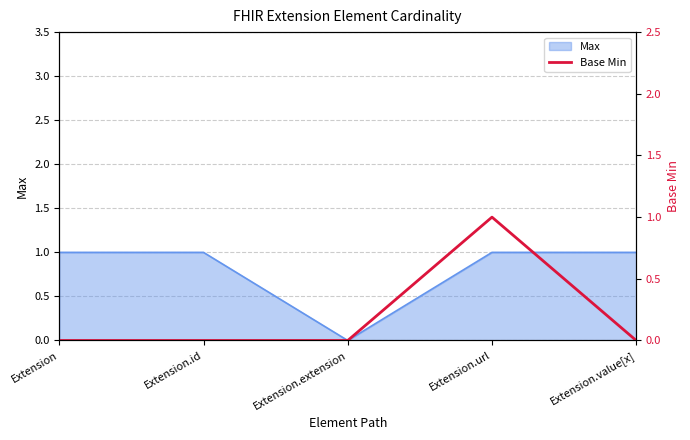

Which category has the lowest value in the Max series?

Extension.extension